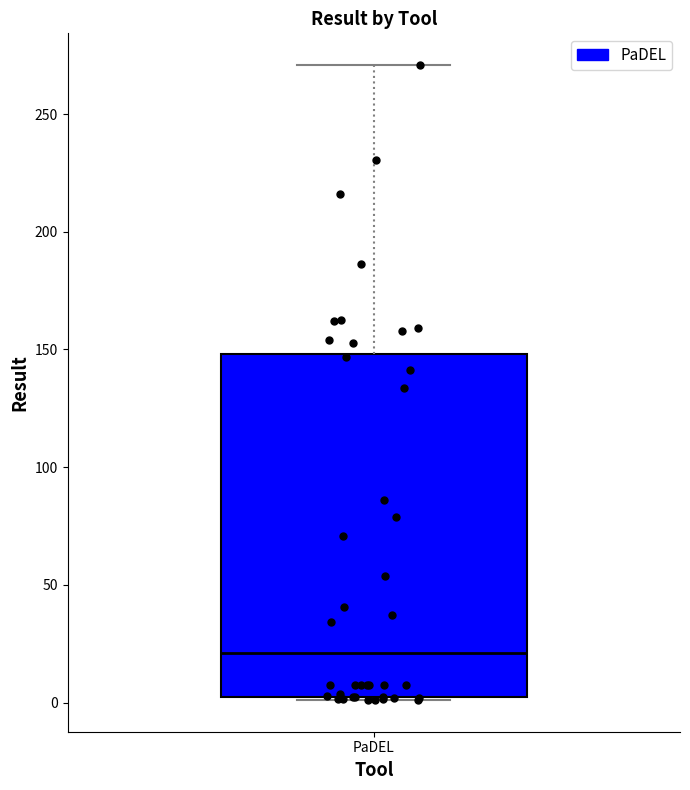

Transcribe this box plot: give where the median line is, the range the box spans, and where the two whiskers end, as read against the y-axis. The values are not printed on the chart, so give them approximately, as read against the axis.

median 20, box 0 to 150, whiskers 0 to 270